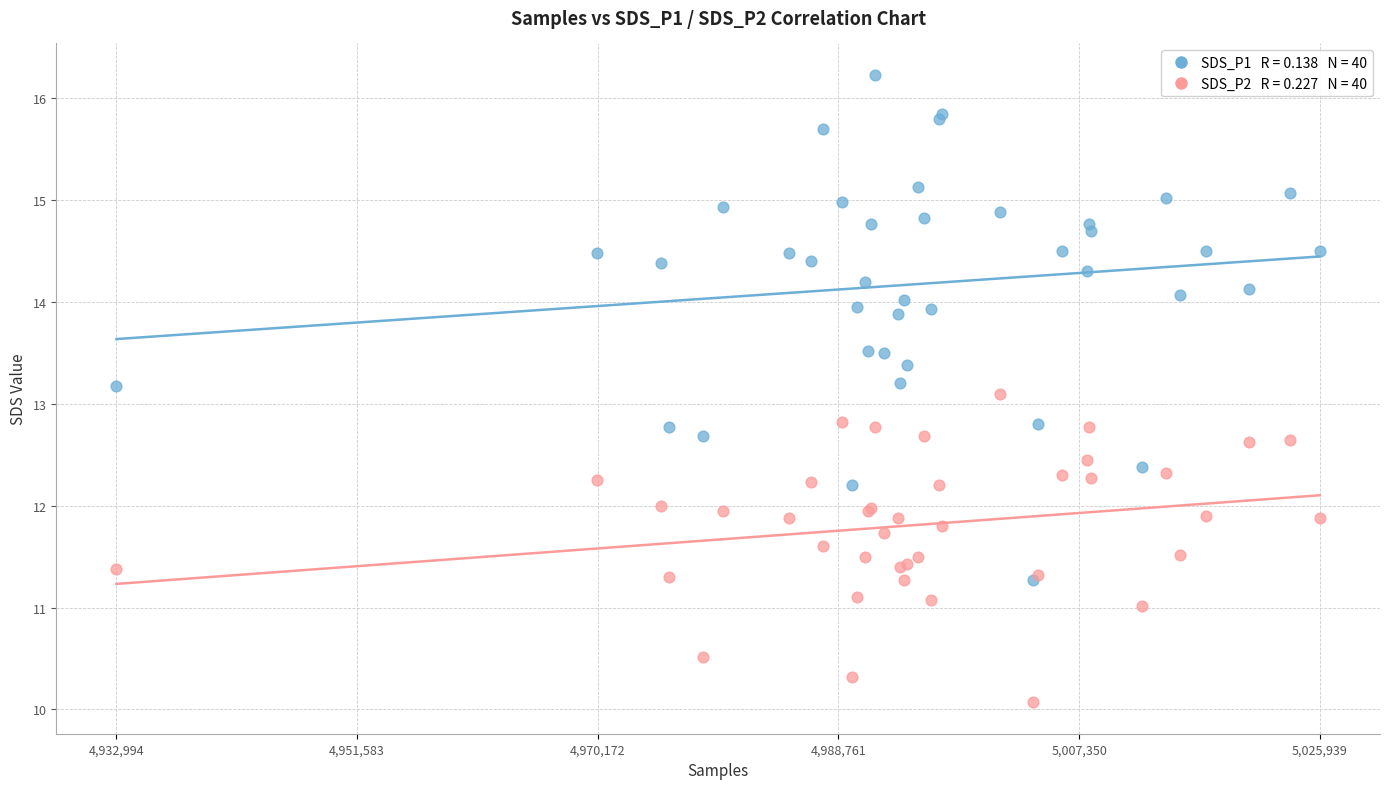

Across all series, what Y value is closest to 13?

13.1